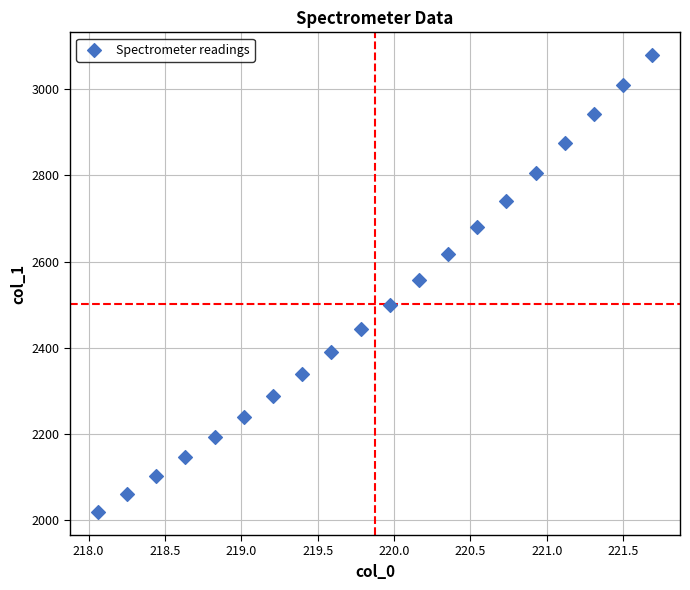

What is the range of X values (max minus min)?

3.6